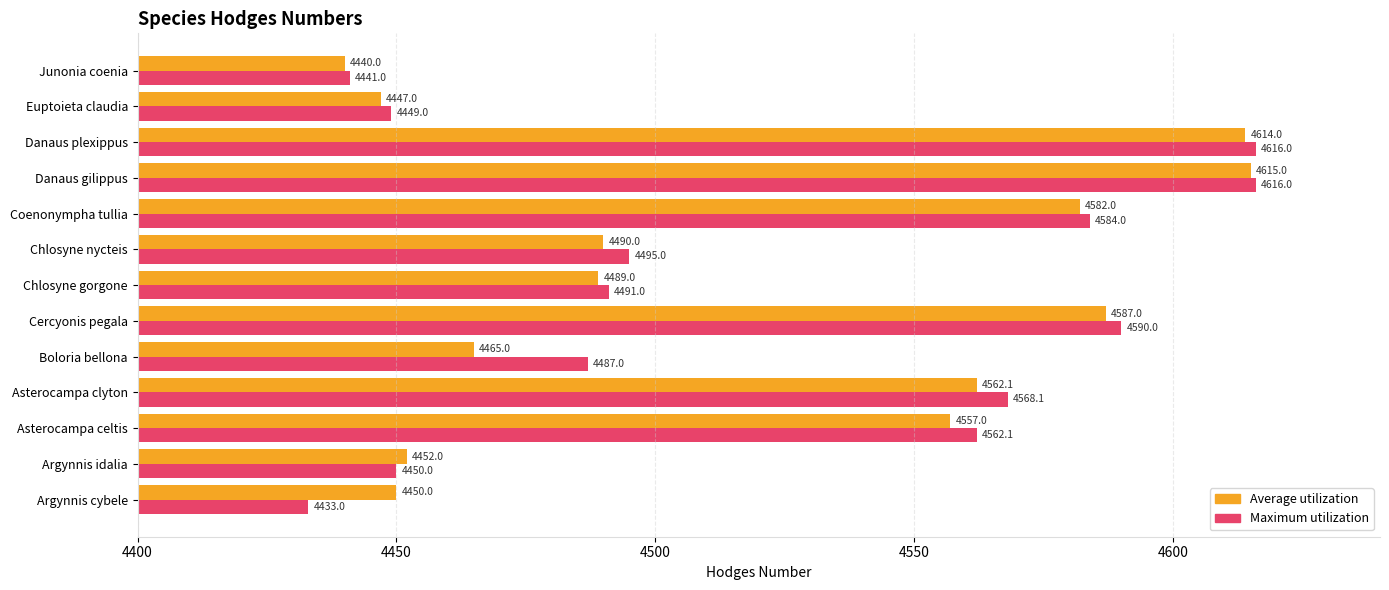

Which series has the largest range (max minus min)?

Maximum utilization